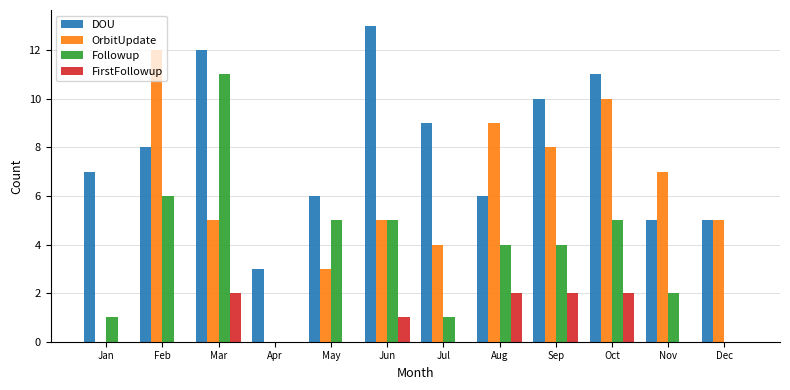

What is the sum of the Followup values at May and Mar?

16